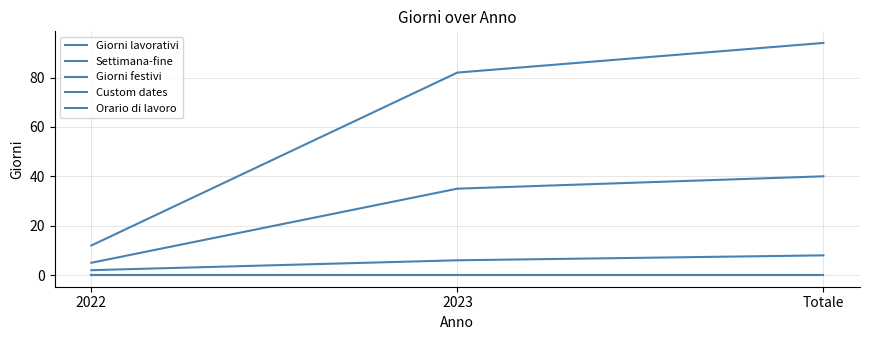

Does the chart have visible grid lines?

Yes